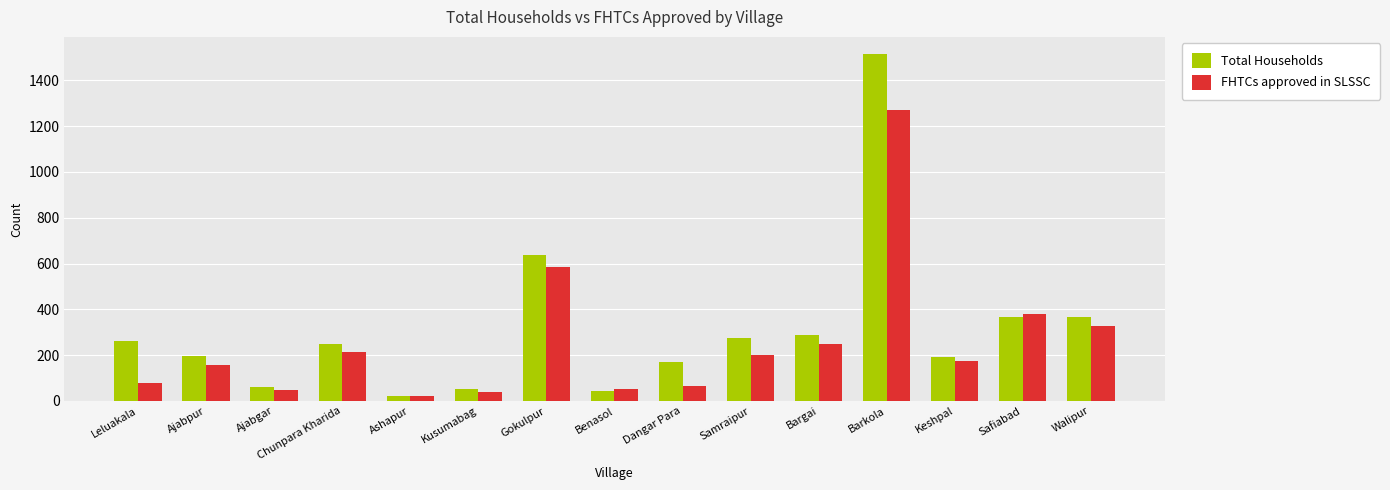

Does the chart contain stacked bars?

No